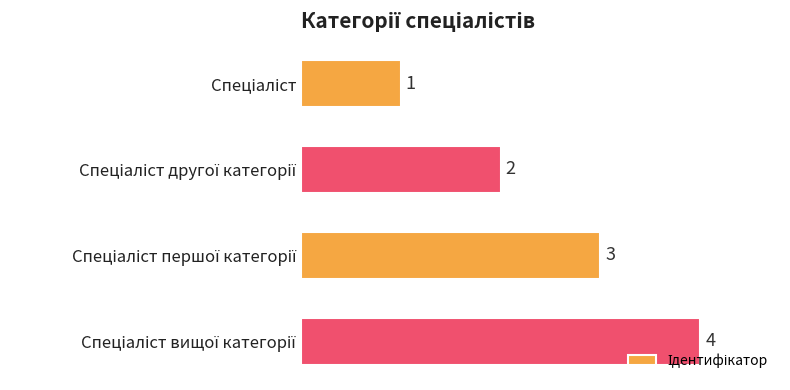

What is the greatest value displayed?

4